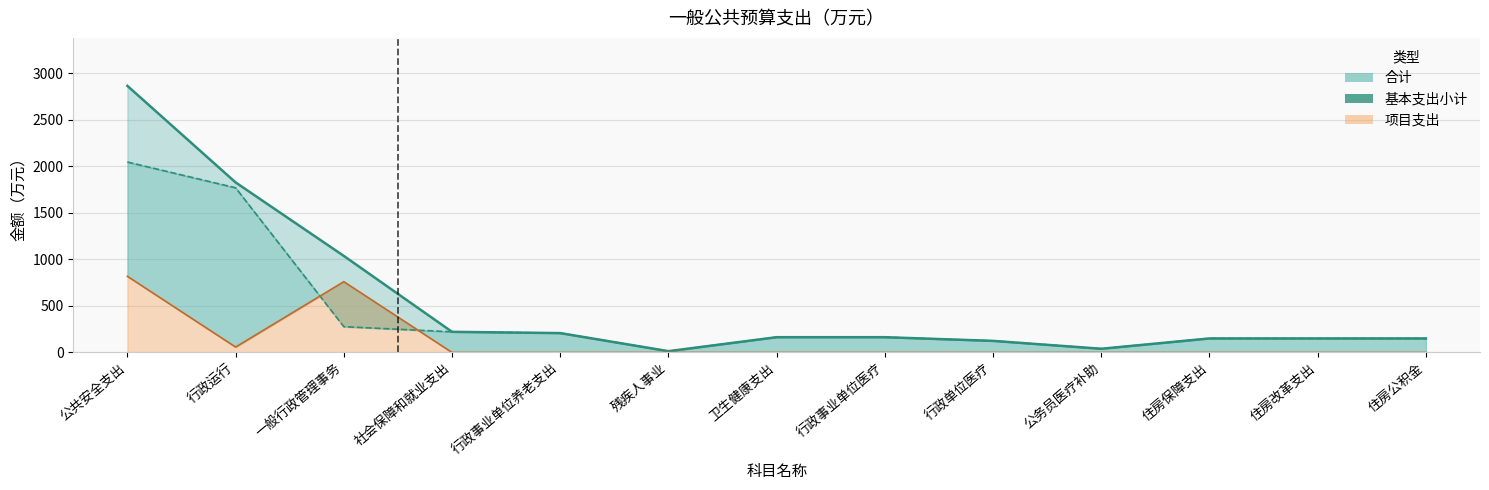

What is the approximate value of 基本支出小计 at 社会保障和就业支出?

221.8